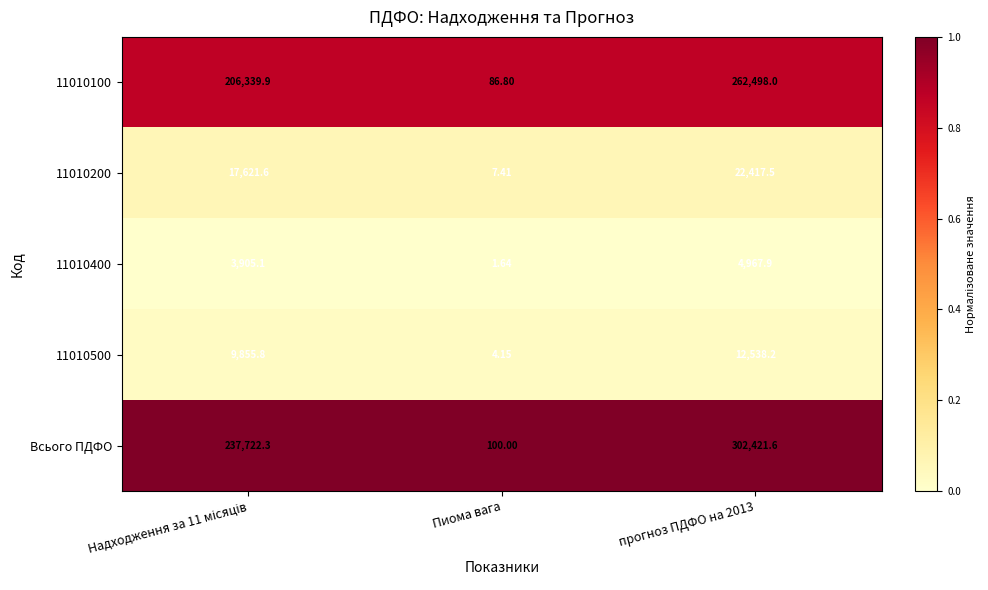

Which series has the widest spread of values?

Всього ПДФО